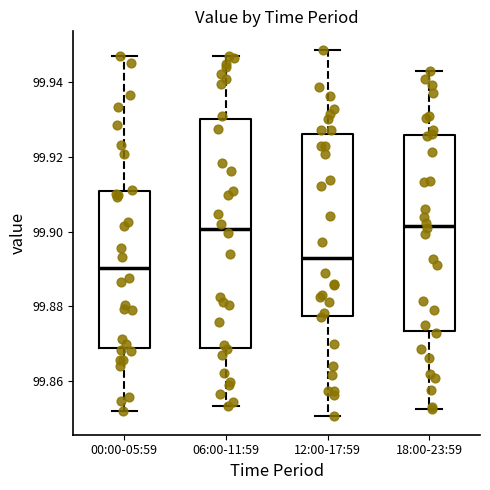

Which box's median line is the lowest?

00:00-05:59